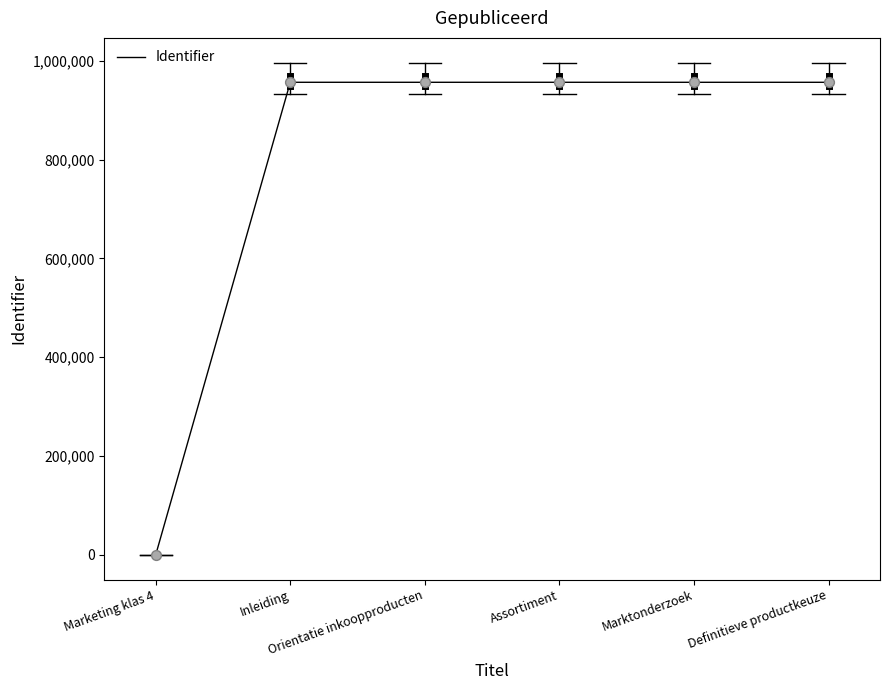

What is the change in value from Marketing klas 4 to Marktonderzoek?

+956234